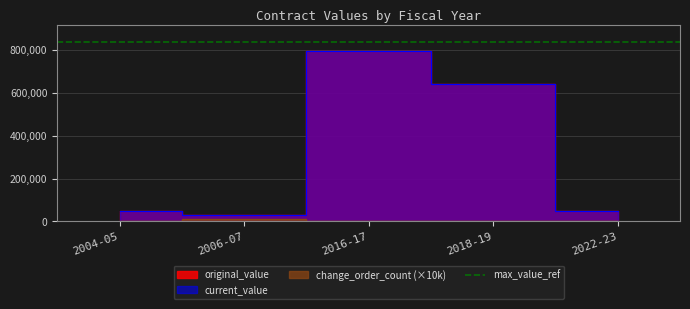

At which category is the sum across all series the highest?

2016-17